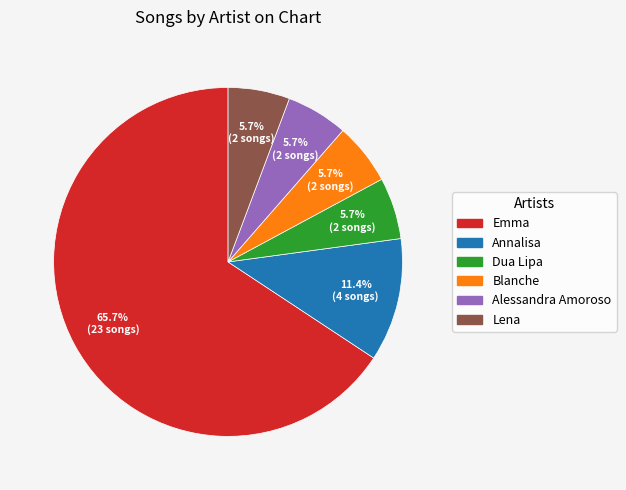

Is there any slice that represents more than half of the pie?

Yes